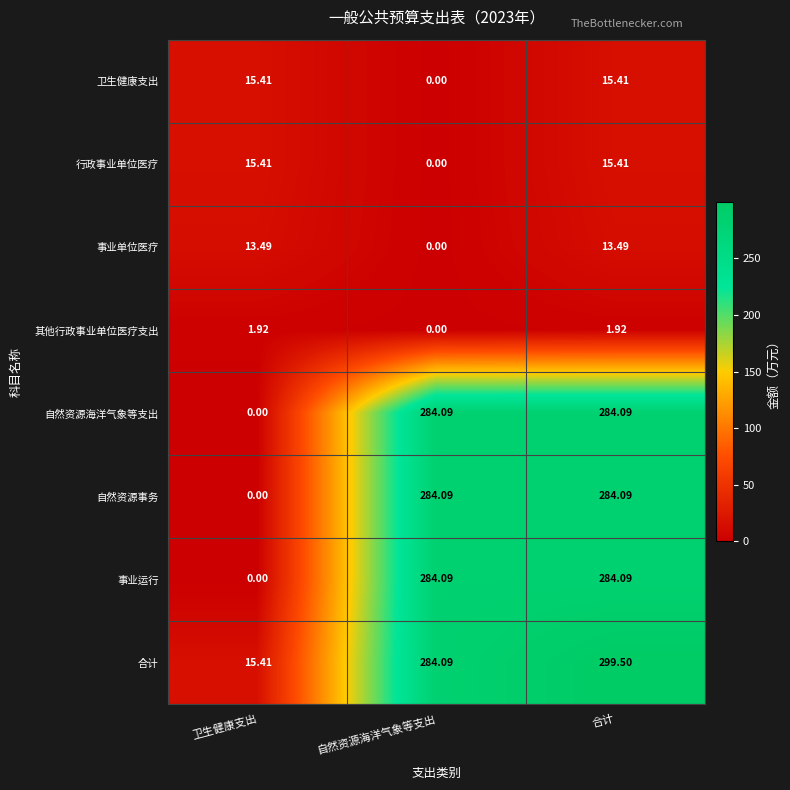

At which category is the sum across all series the highest?

合计